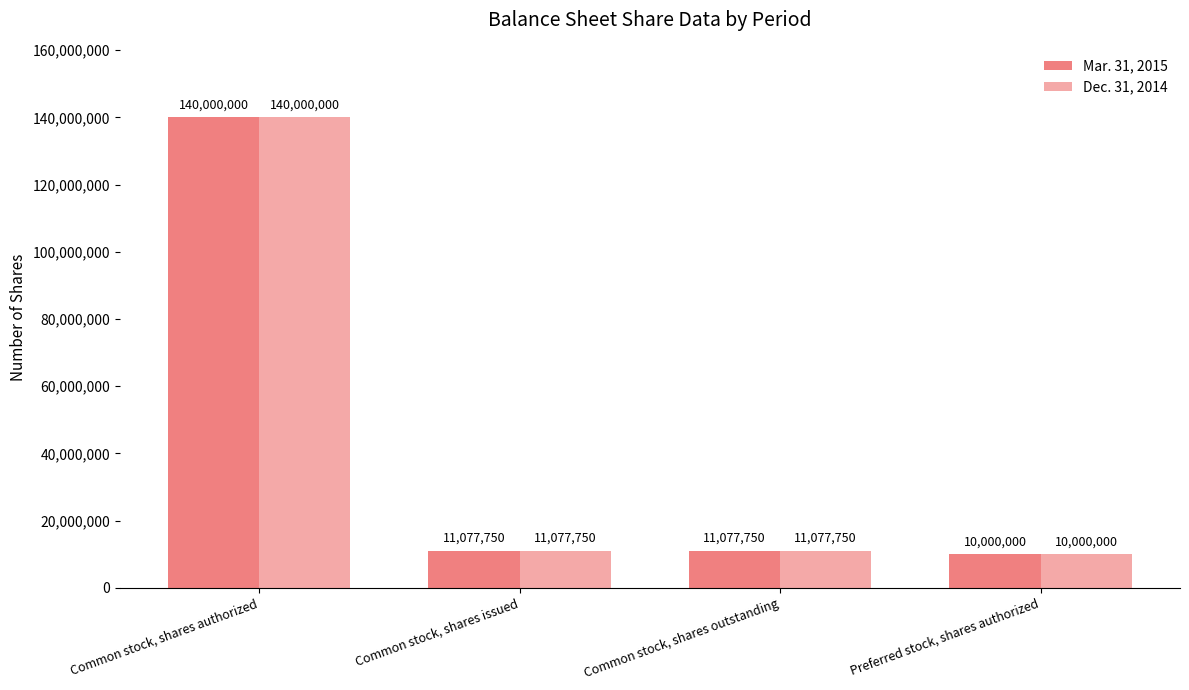

Is it true that Dec. 31, 2014 equals 11077750 at Common stock, shares issued?

True